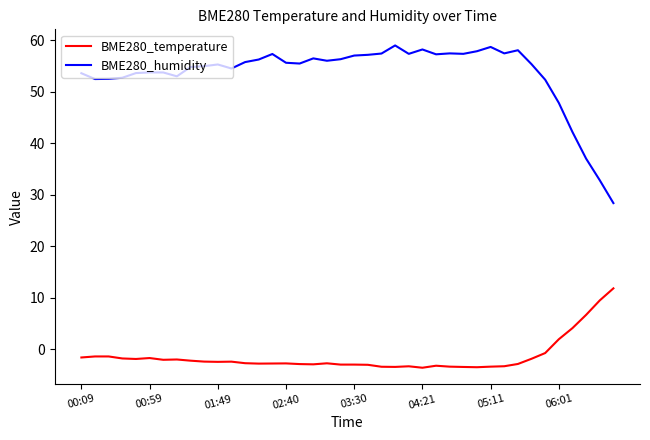

At how many categories does at least one series exceed 0?

40